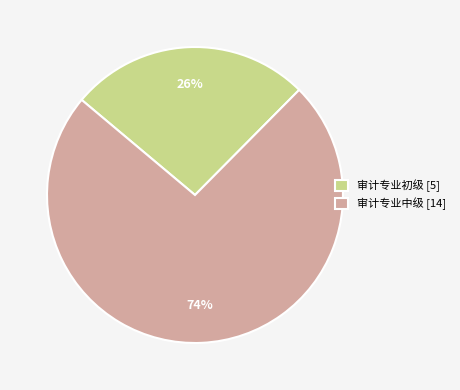

How many segments does this pie chart have?

2